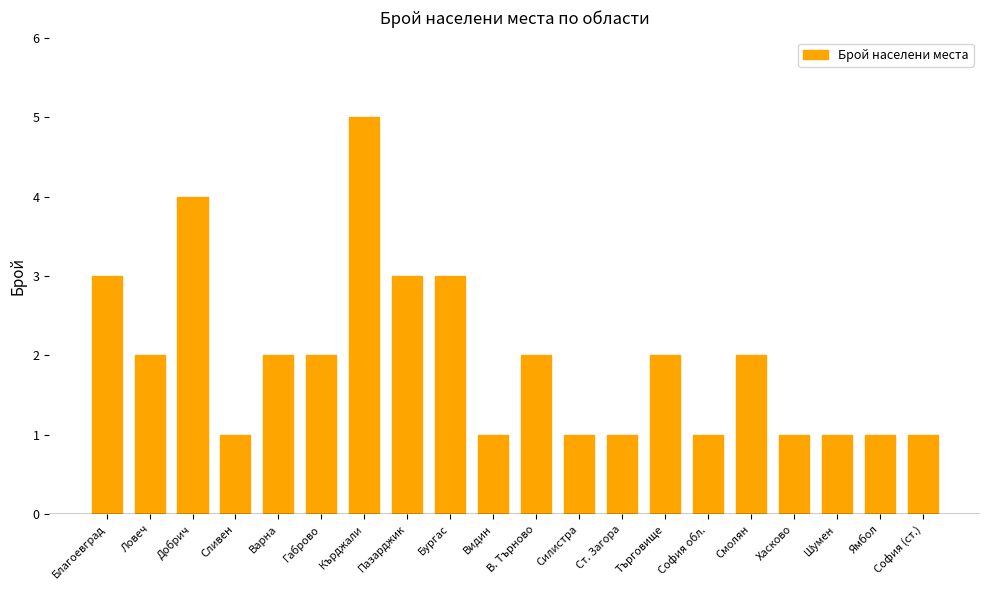

Does the chart contain stacked bars?

No